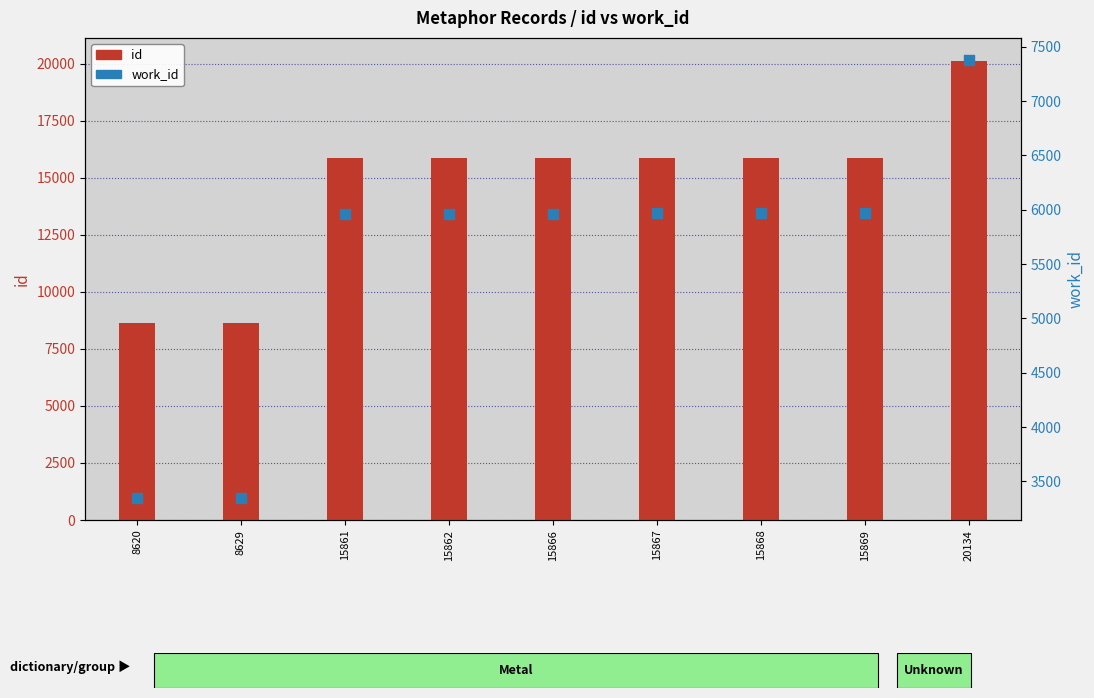

Which series has the largest total across all categories?

id